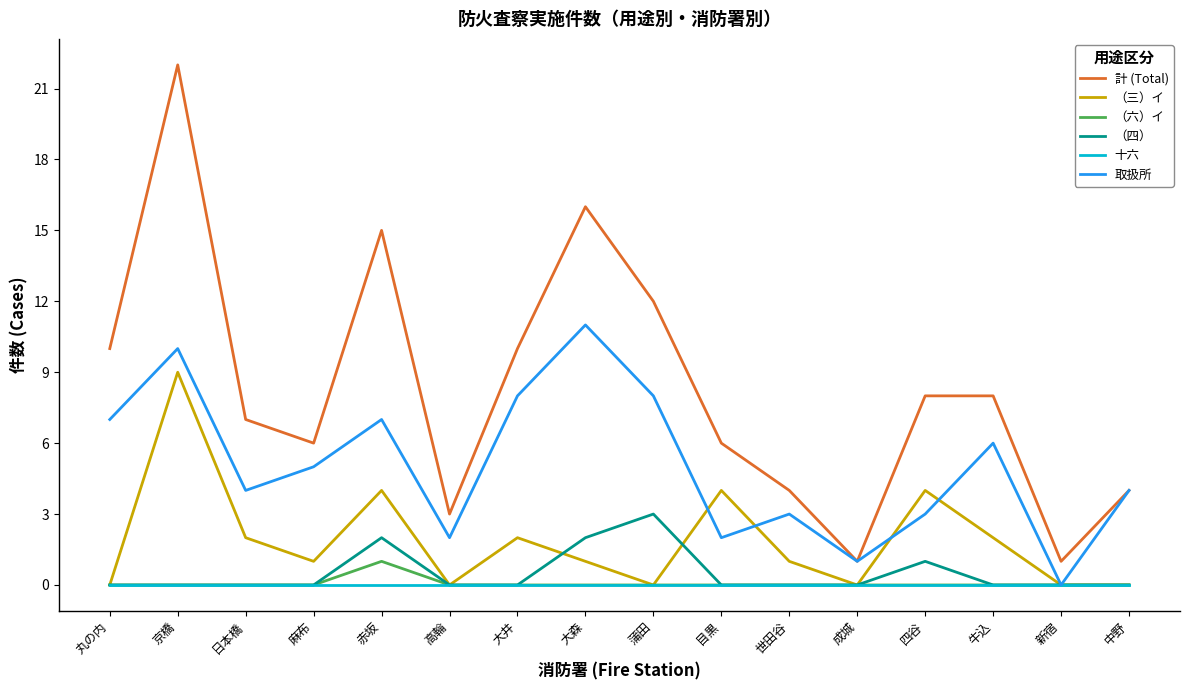

Reading right to left, extract all data points from this chart.

計 (Total): 4	1	8	8	1	4	6	12	16	10	3	15	6	7	22	10
（三）イ: 0	0	2	4	0	1	4	0	1	2	0	4	1	2	9	0
（六）イ: 0	0	0	0	0	0	0	0	0	0	0	1	0	0	0	0
（四）: 0	0	0	1	0	0	0	3	2	0	0	2	0	0	0	0
十六: 0	0	0	0	0	0	0	0	0	0	0	0	0	0	0	0
取扱所: 4	0	6	3	1	3	2	8	11	8	2	7	5	4	10	7